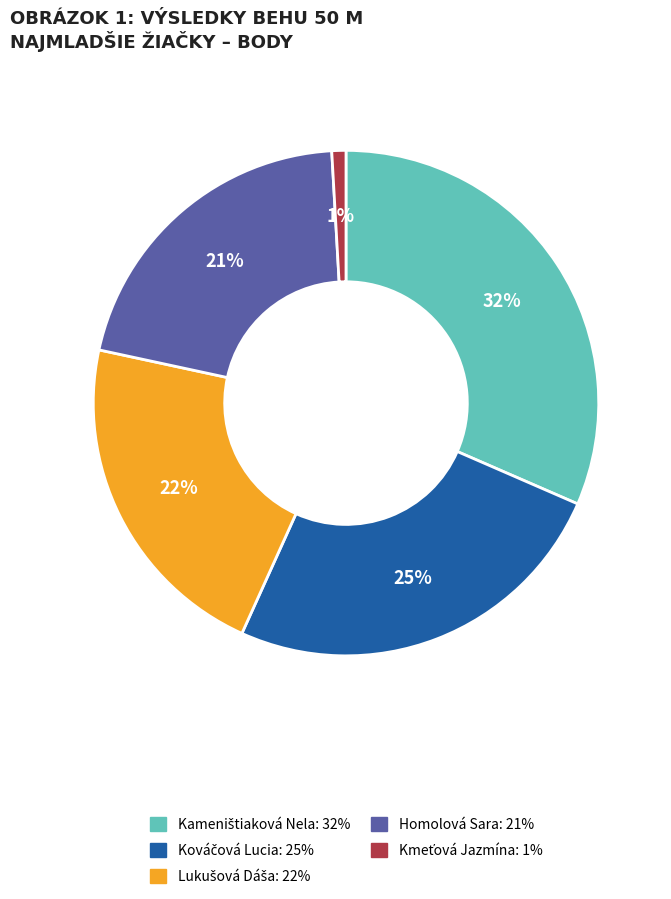

Is it true that Homolová Sara is 14% of the pie?

False